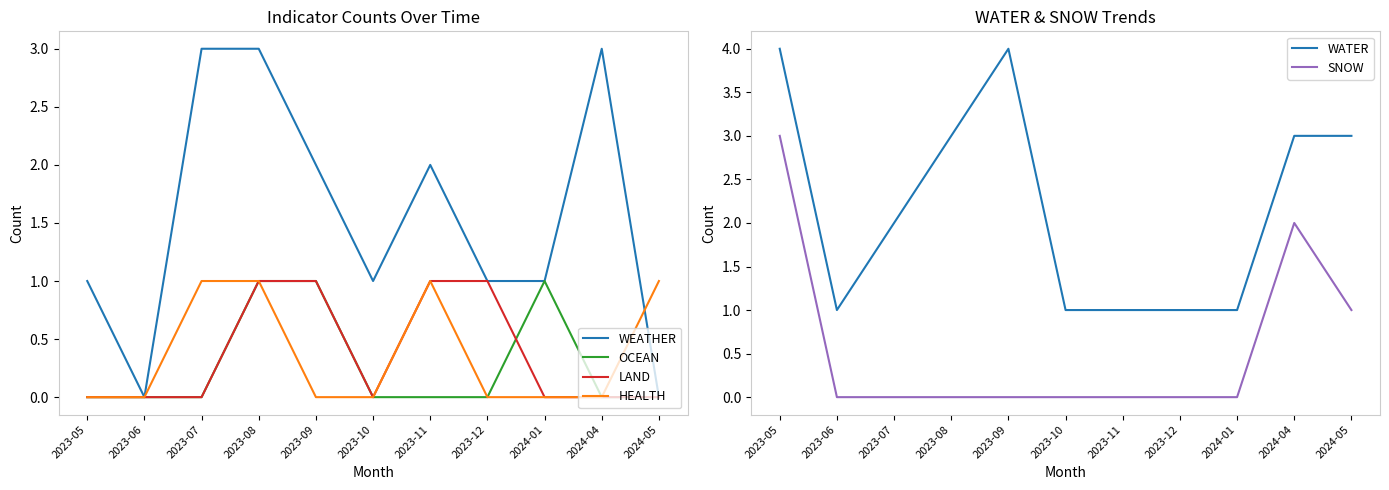

In WEATHER, how many points are higher than both neighbors (excluding endpoints)?

2